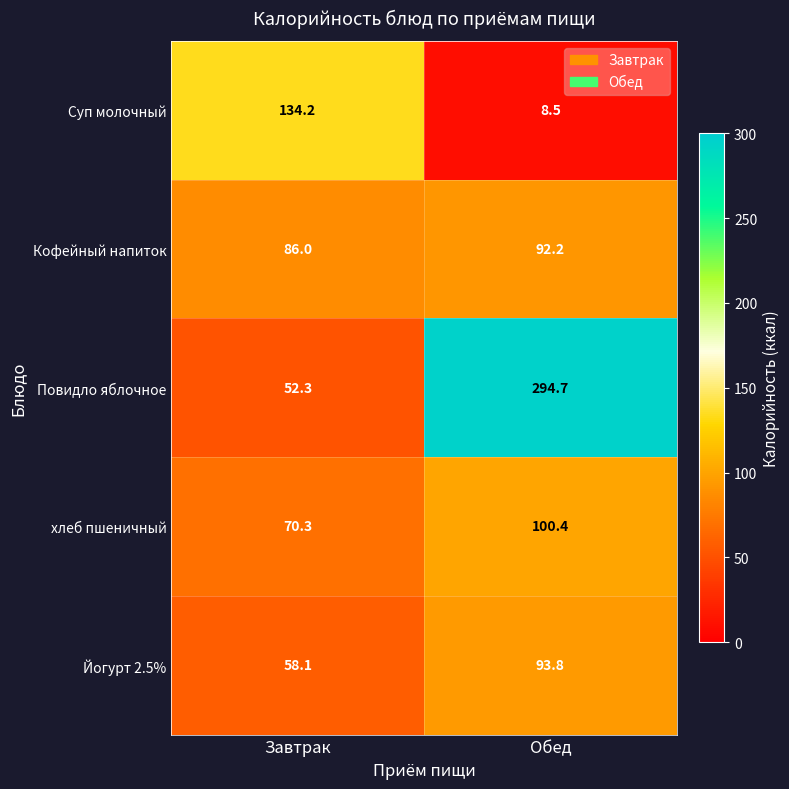

The value of Кофейный напиток at Обед is 92.2. True or false?

True